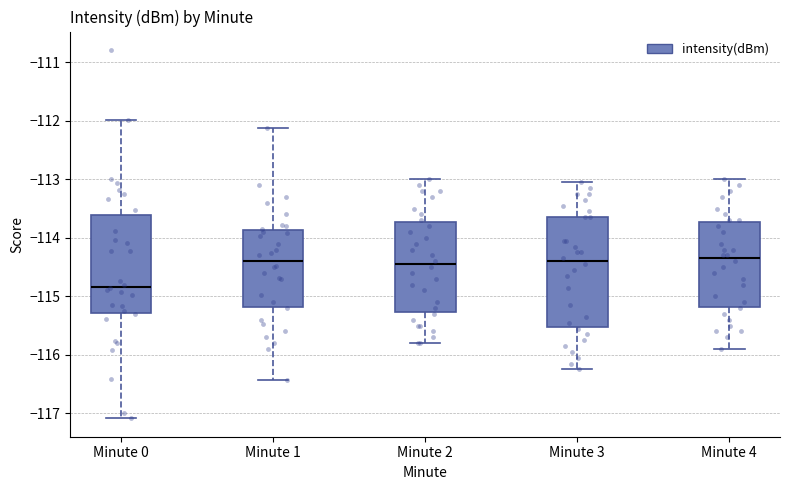

Comparing the boxes themselves (not the whiskers), which one is the tallest?

Minute 3